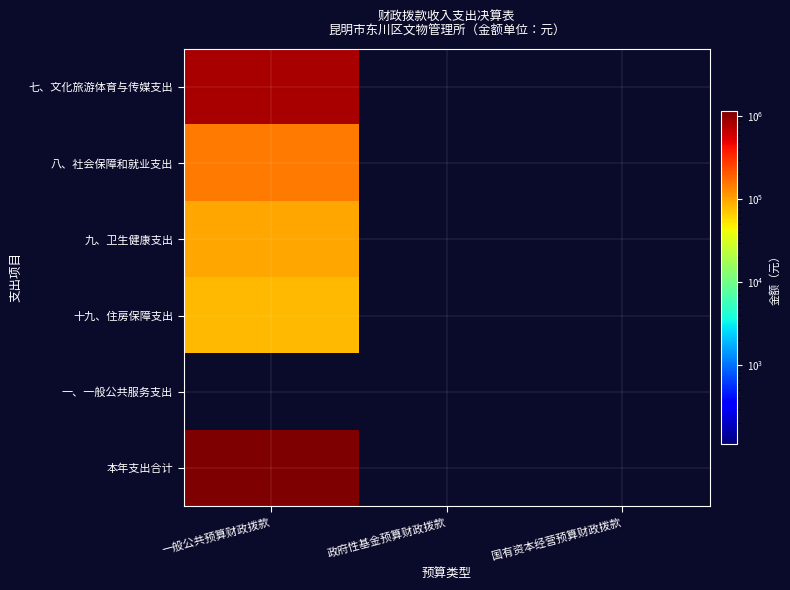

Which series has the largest range (max minus min)?

本年支出合计